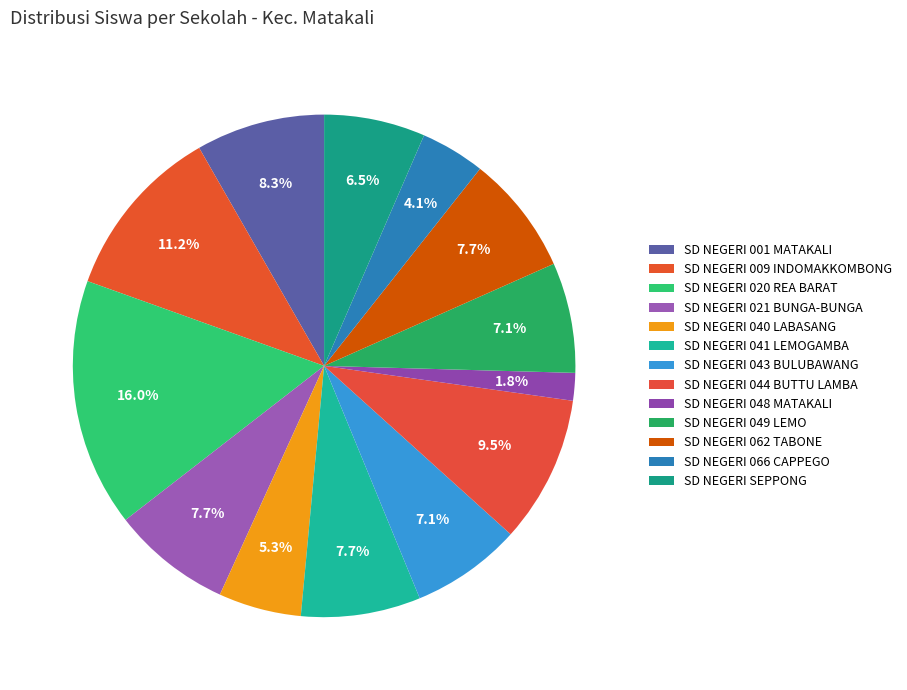

What percentage is the SD NEGERI 043 BULUBAWANG slice, to the nearest percent?

7%